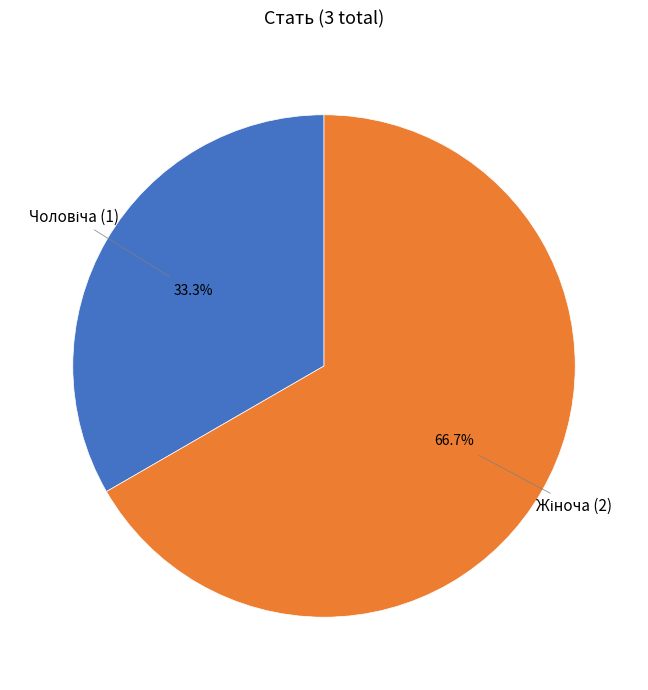

How many slices are in this pie chart?

2